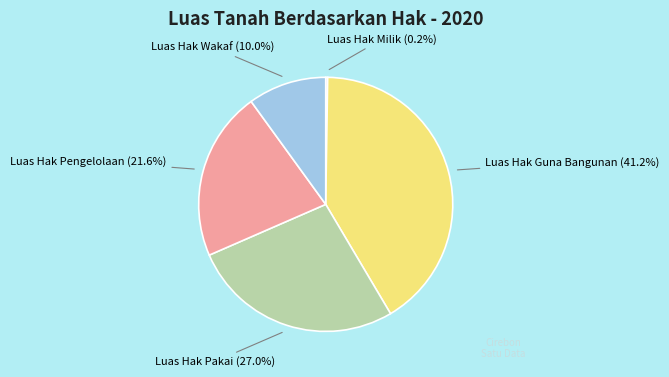

To the nearest percent, what is the difference between the Luas Hak Guna Bangunan and Luas Hak Wakaf slice percentages?

31%